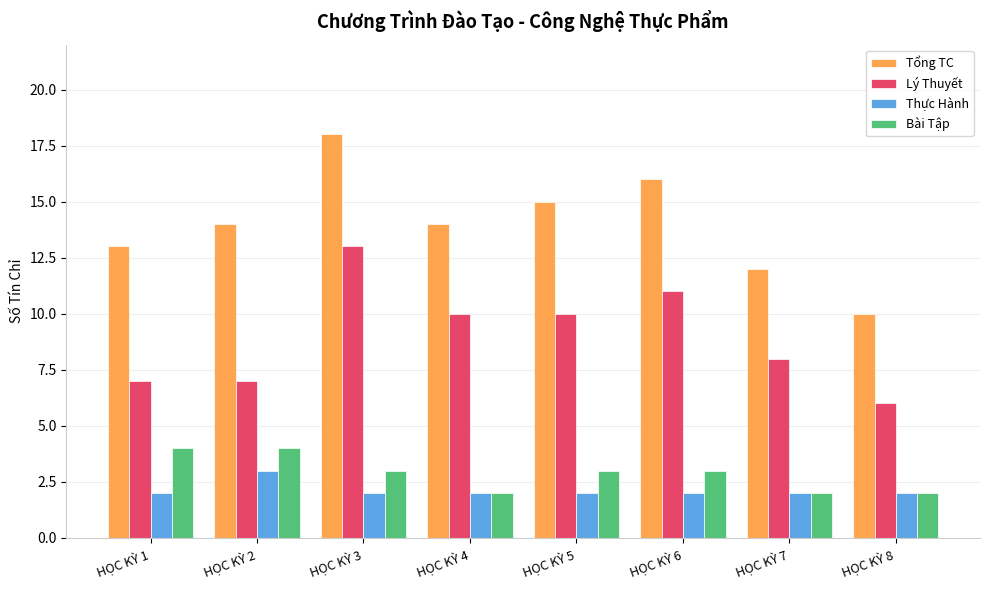

What is the value of the Tổng TC bar at the 2nd from the left?

14